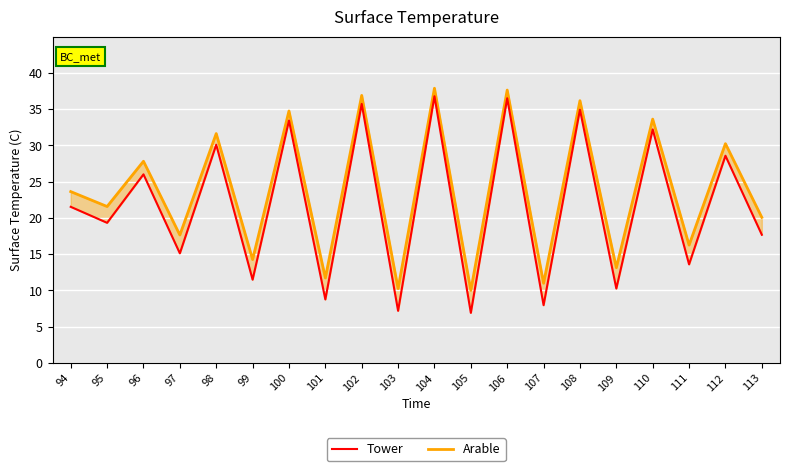

At how many categories does at least one series exceed 31?

7